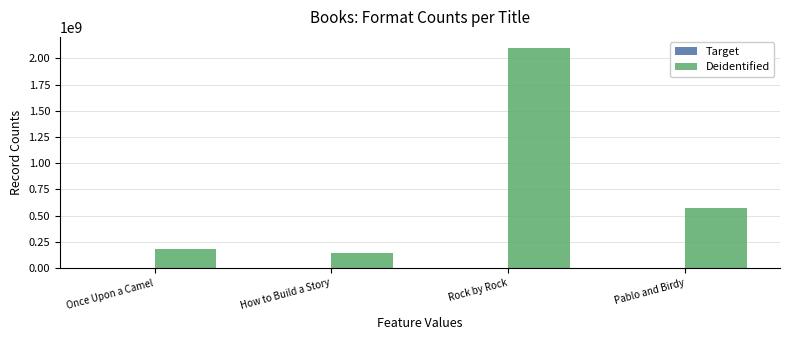

True or false: Deidentified has a value of 570952655 at Pablo and Birdy.

True